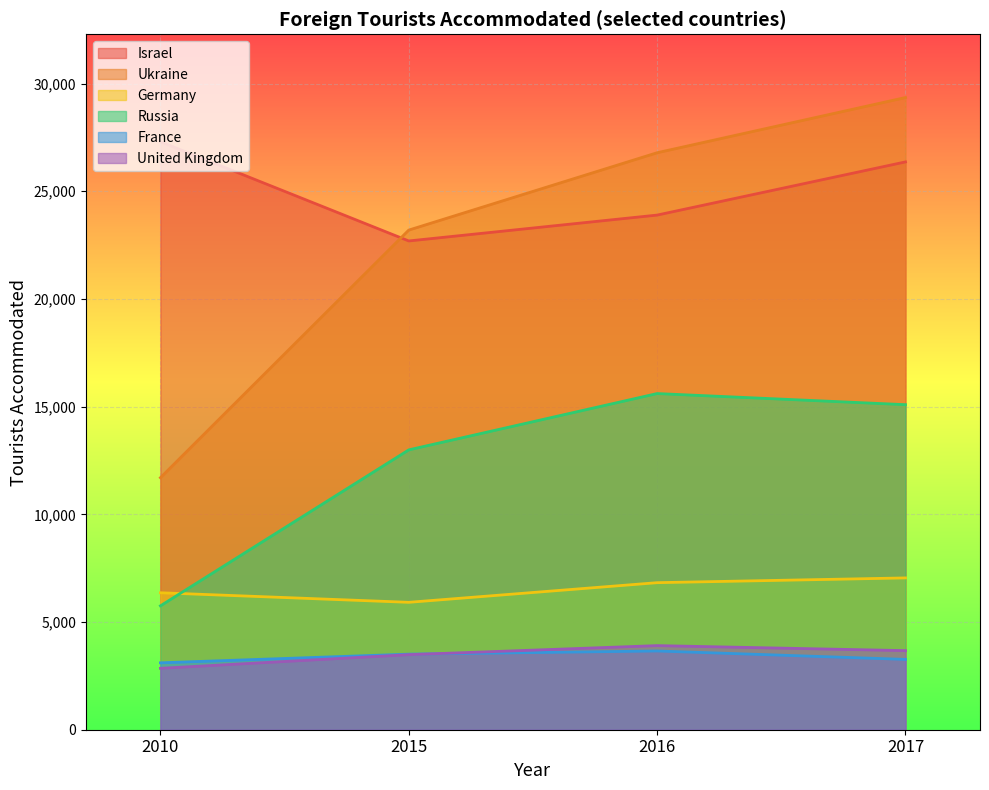

At which label does Germany first exceed 6827?

2017